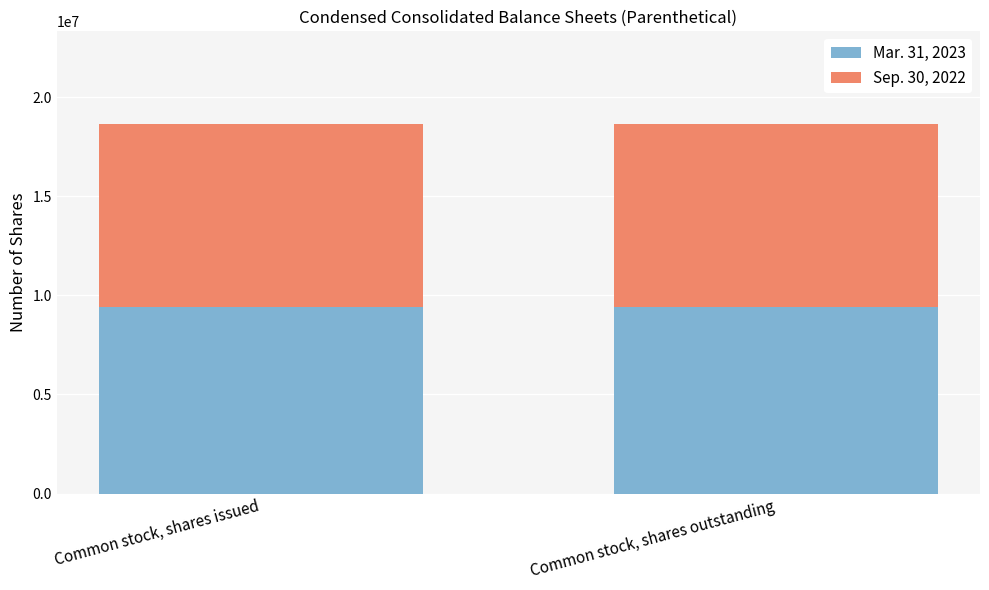

What is the total value across all series at Common stock, shares issued?

18661950